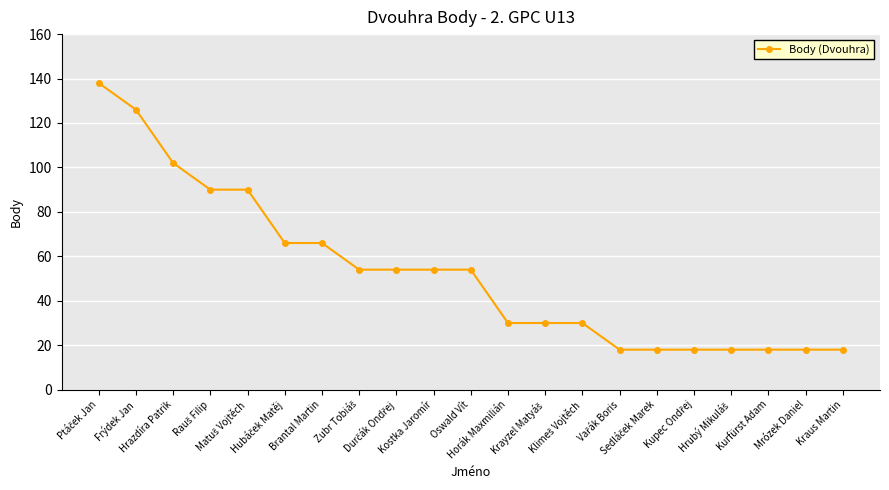

What is the maximum value shown in the chart?

138